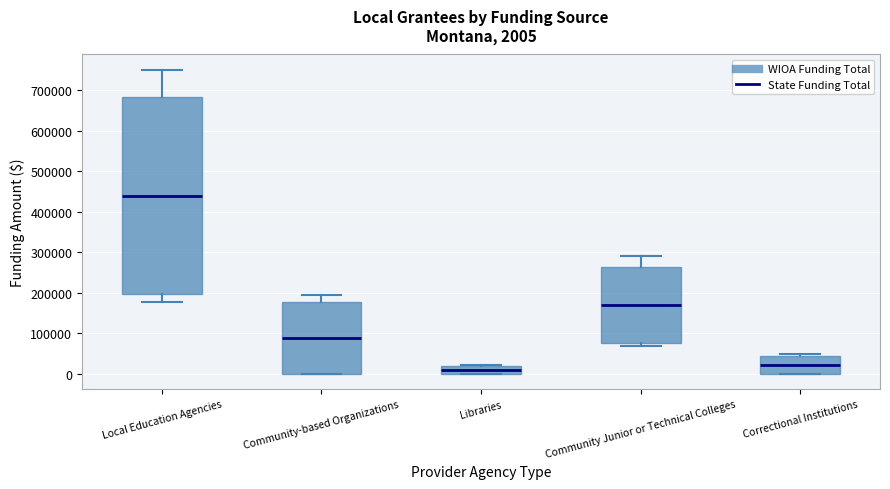

Which box has the highest median line?

Local Education Agencies